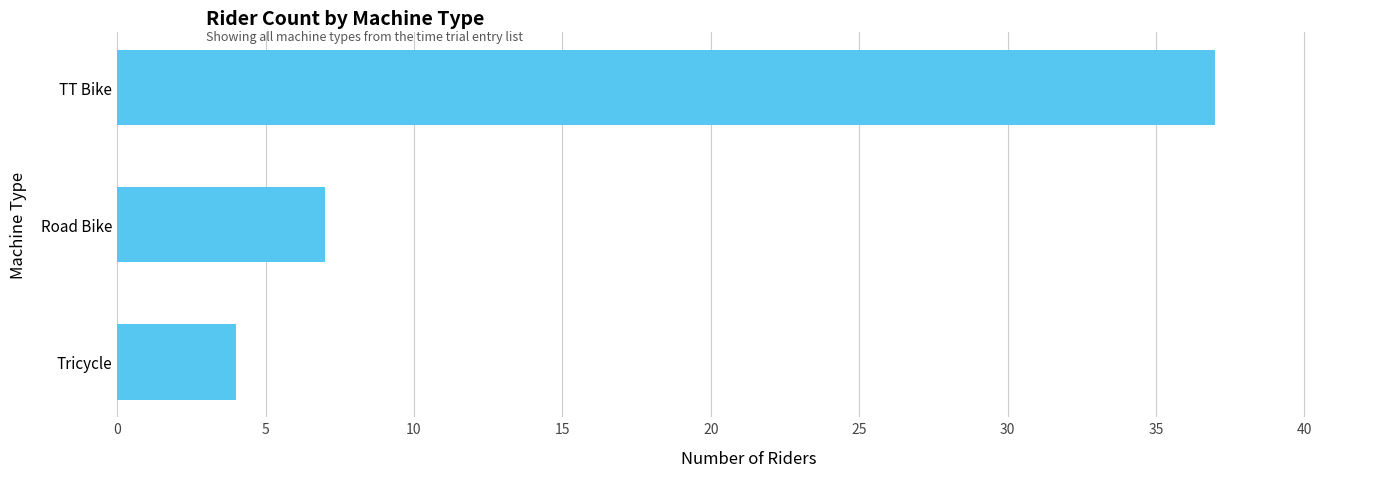

How many values are below 7?

1